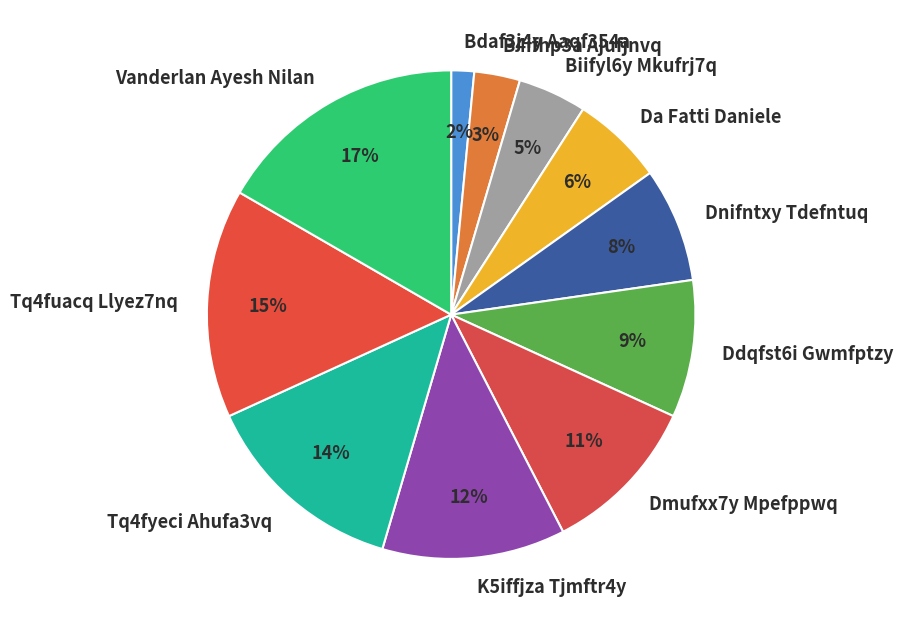

To the nearest percent, what is the average slice percentage?

9%